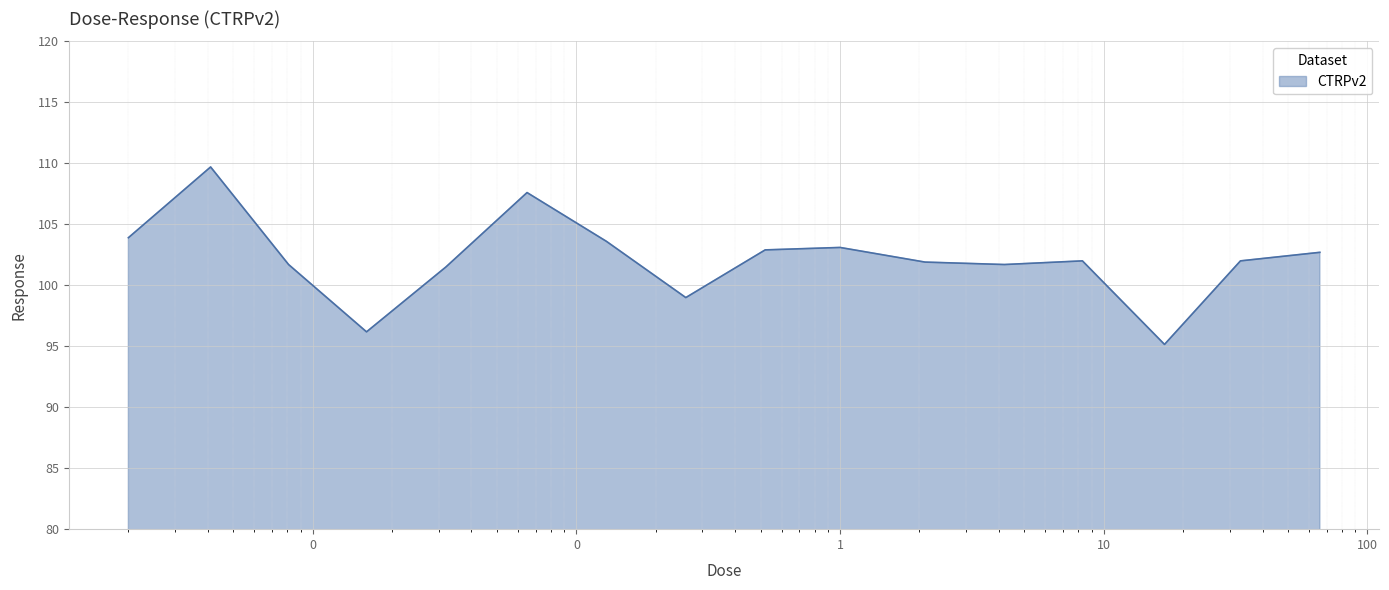

How many lines are shown in the chart?

1